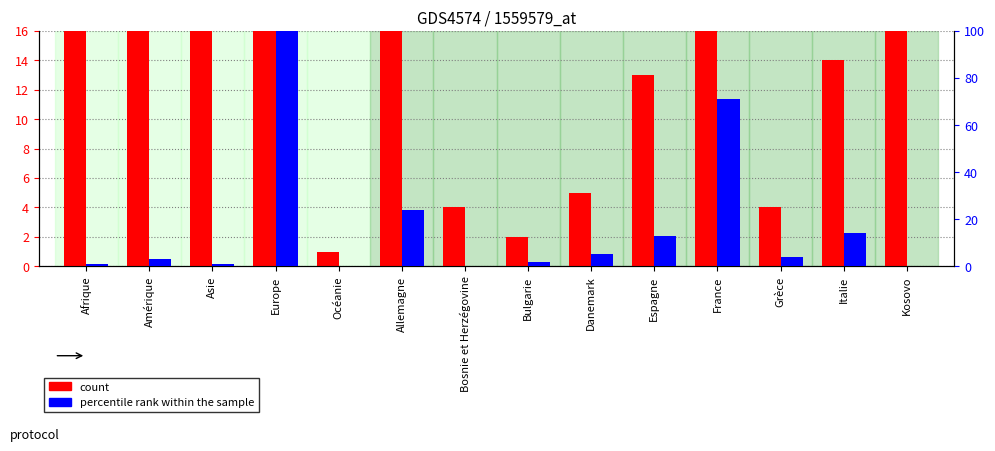

How many values in the percentile rank within the sample series are below 4?

7